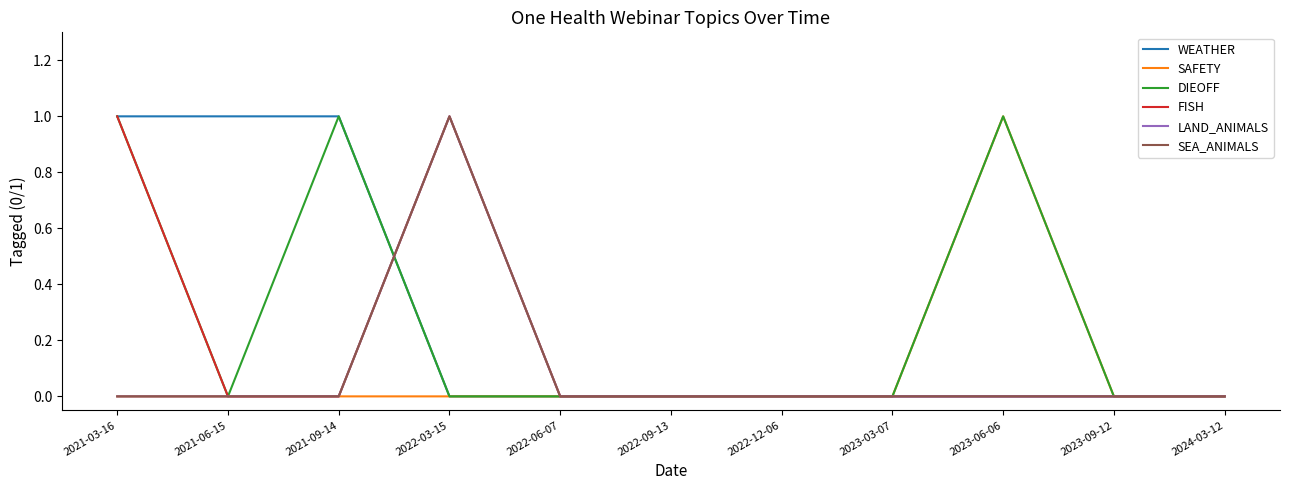

Is this an area chart (filled region under the line)?

No